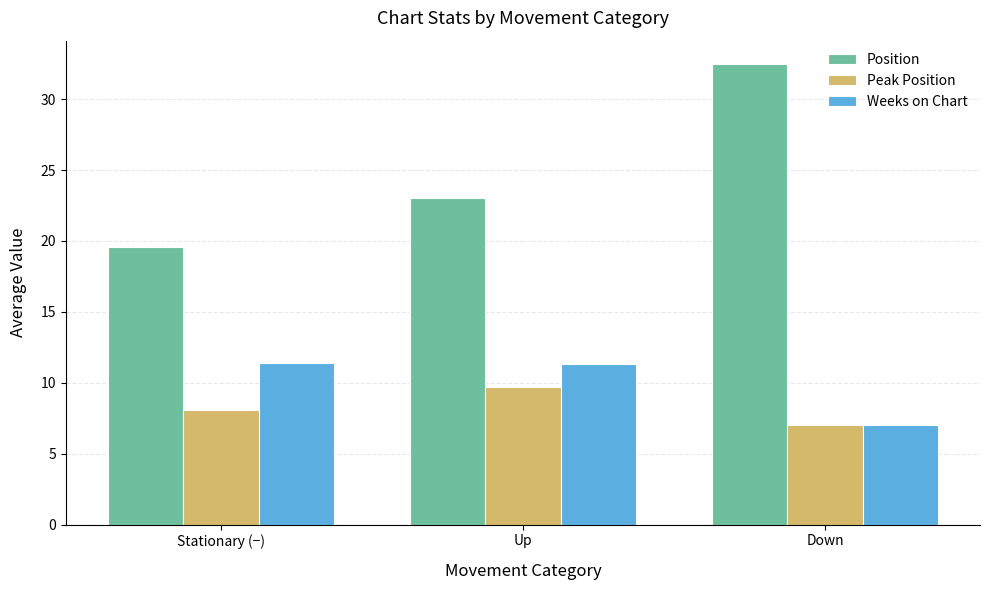

What are all the series names shown in the legend?

Position, Peak Position, Weeks on Chart